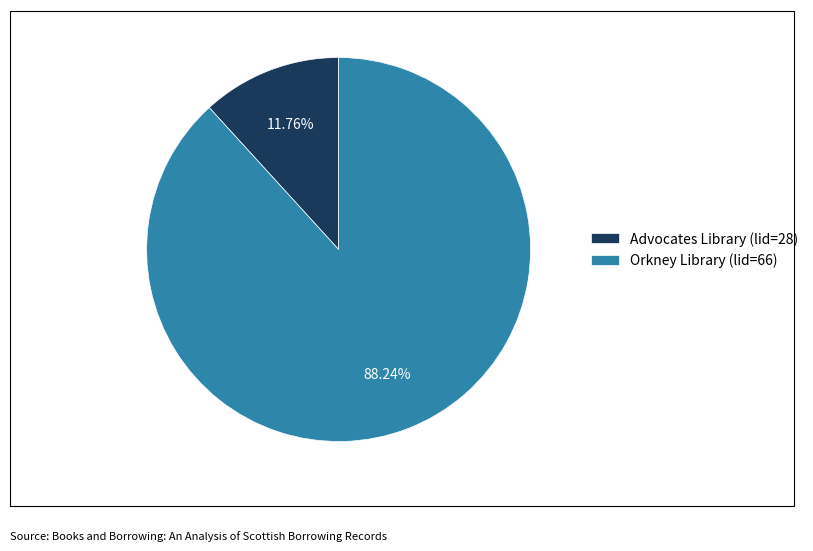

How many slices are in this pie chart?

2